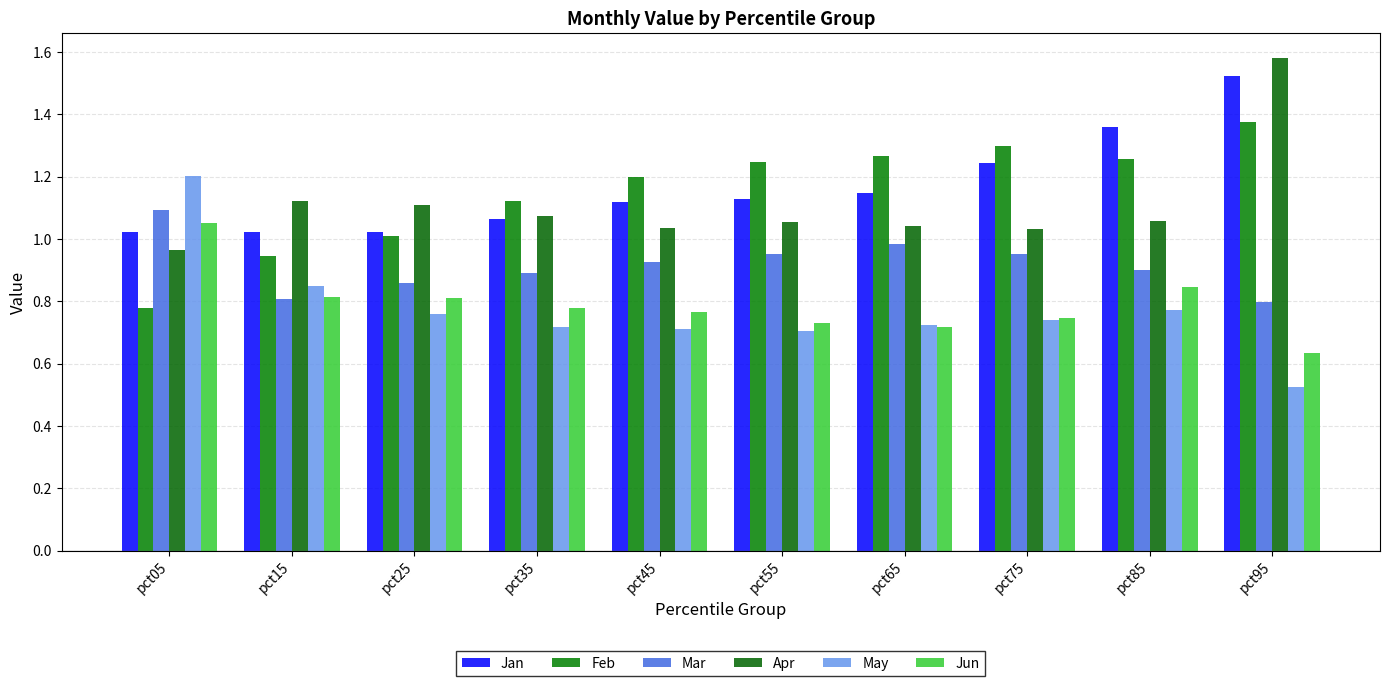

What is the minimum value shown in the chart?

0.5